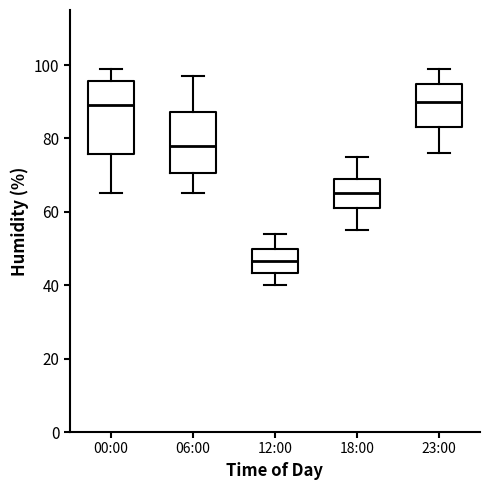

Where is the upper edge of the box for 23:00 on the y-axis? The values are not printed on the chart, so give them approximately, as read against the axis.

94